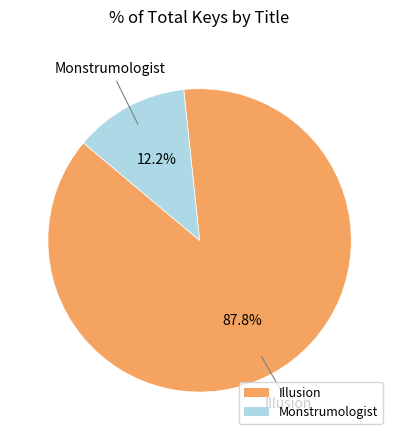

Between Monstrumologist and Illusion, which is larger?

Illusion